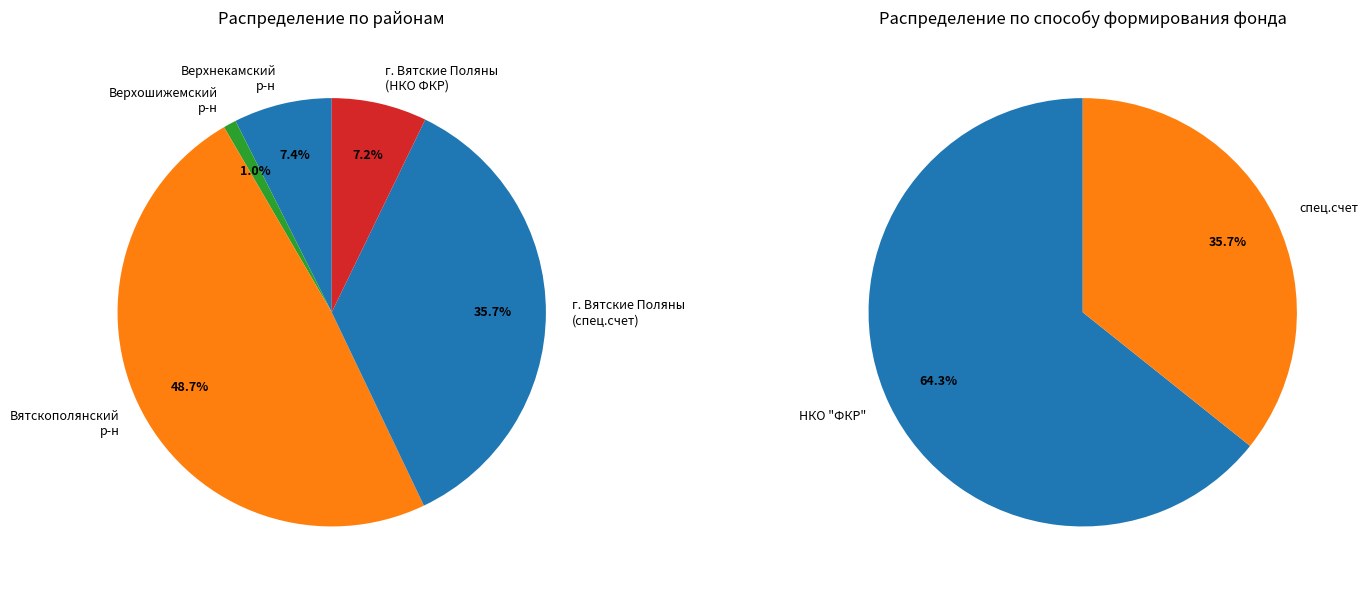

Which category has the biggest portion of the pie?

Вятскополянский р-н